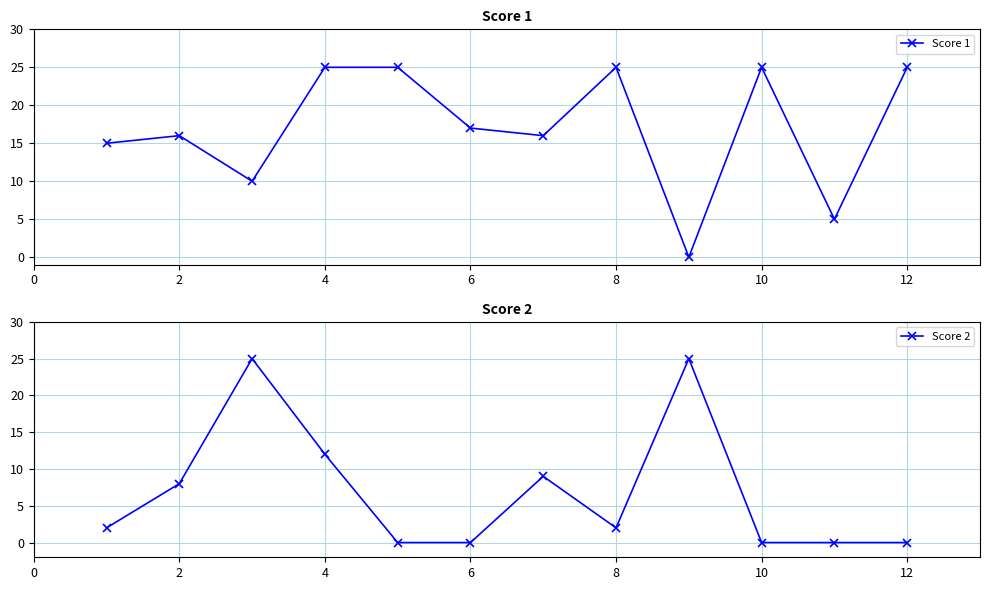

At which label is Score 2 closest to 12?

4